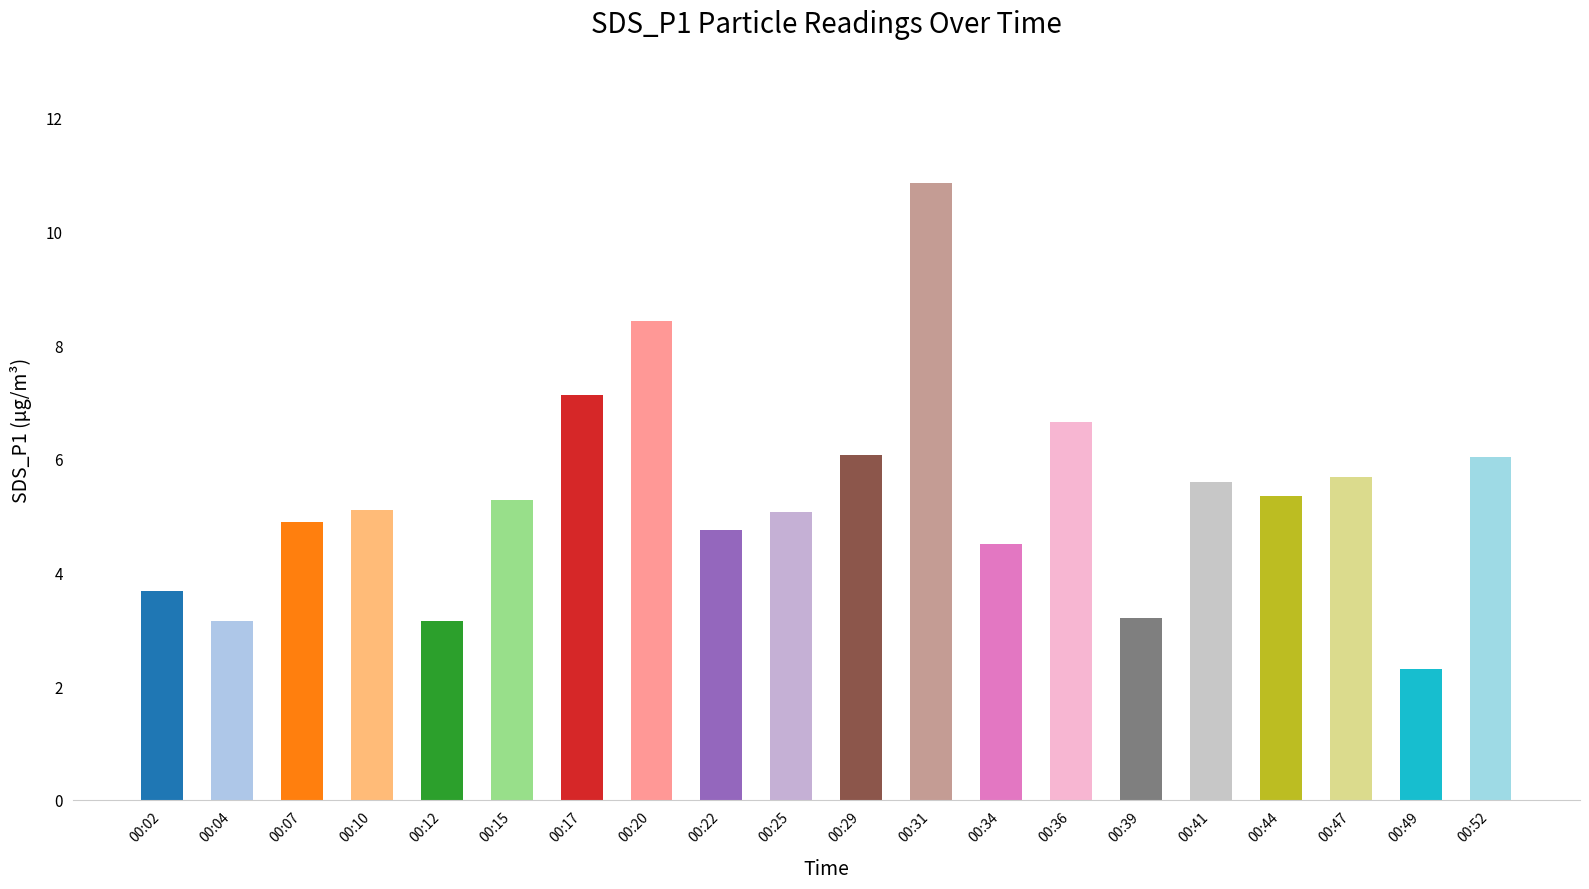

True or false: the data shows 3.3 at 00:41.

False